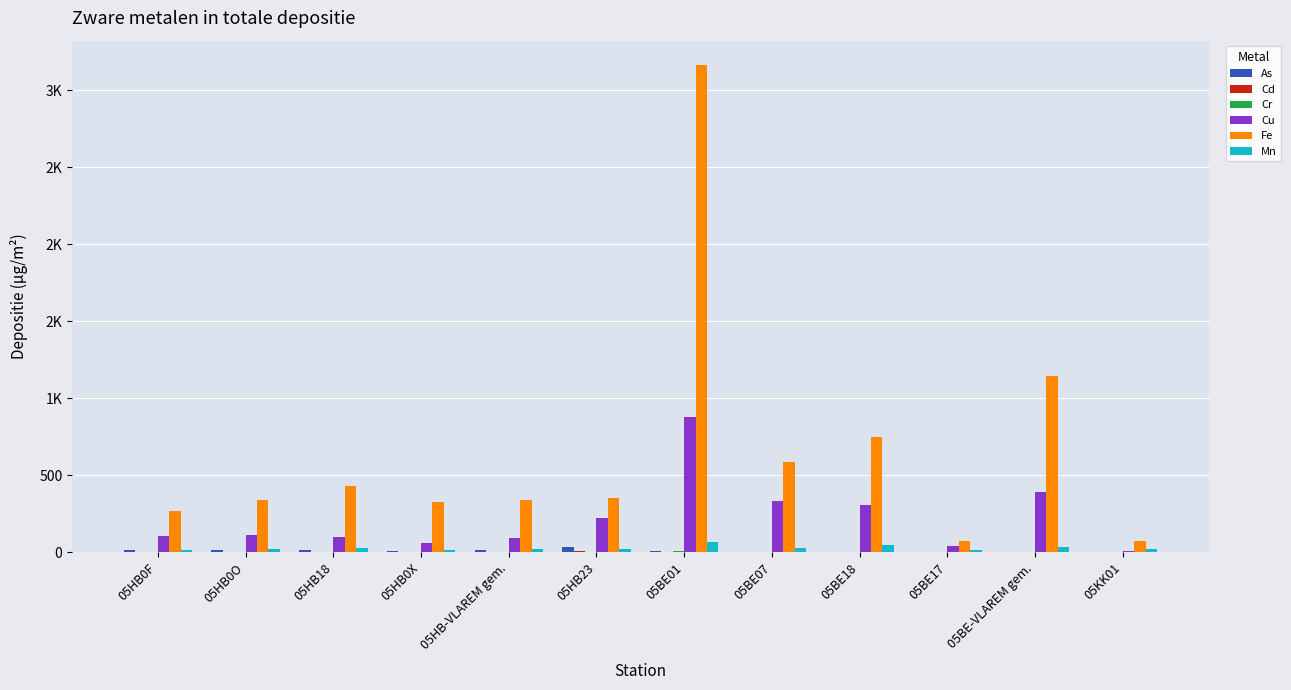

Reading left to right, extract all data points from this chart.

As: 05HB0F=16.1	05HB0O=15.6	05HB18=14.1	05HB0X=5.2	05HB-VLAREM gem.=12.8	05HB23=36.4	05BE01=5.3	05BE07=2.0	05BE18=2.0	05BE17=0.6	05BE-VLAREM gem.=2.5	05KK01=0.3
Cd: 05HB0F=2.8	05HB0O=2.8	05HB18=2.9	05HB0X=1.3	05HB-VLAREM gem.=2.4	05HB23=7.1	05BE01=3.7	05BE07=1.2	05BE18=1.1	05BE17=0.3	05BE-VLAREM gem.=1.6	05KK01=0.1
Cr: 05HB0F=0.4	05HB0O=0.4	05HB18=0.9	05HB0X=0.5	05HB-VLAREM gem.=0.6	05HB23=0.8	05BE01=4.9	05BE07=0.8	05BE18=1.1	05BE17=0.3	05BE-VLAREM gem.=1.8	05KK01=0.3
Cu: 05HB0F=104.2	05HB0O=112.1	05HB18=100.0	05HB0X=58.8	05HB-VLAREM gem.=93.8	05HB23=223.0	05BE01=876.5	05BE07=332.8	05BE18=306.0	05BE17=37.9	05BE-VLAREM gem.=388.3	05KK01=7.3
Fe: 05HB0F=268.4	05HB0O=338.6	05HB18=432.9	05HB0X=329.0	05HB-VLAREM gem.=342.2	05HB23=353.1	05BE01=3165.5	05BE07=588.1	05BE18=750.9	05BE17=75.4	05BE-VLAREM gem.=1145.0	05KK01=70.5
Mn: 05HB0F=15.5	05HB0O=17.6	05HB18=25.4	05HB0X=16.5	05HB-VLAREM gem.=18.8	05HB23=23.6	05BE01=64.1	05BE07=25.5	05BE18=44.5	05BE17=12.0	05BE-VLAREM gem.=36.5	05KK01=23.7